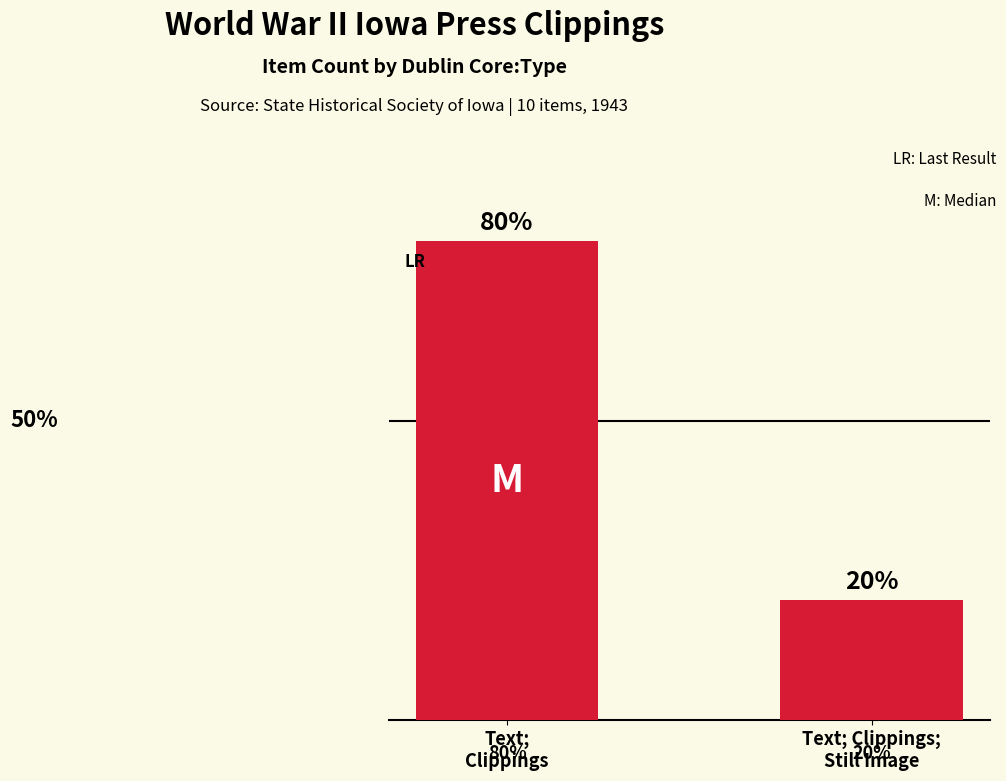

What is the label of the 2nd bar from the left?

Text; Clippings;
Still Image